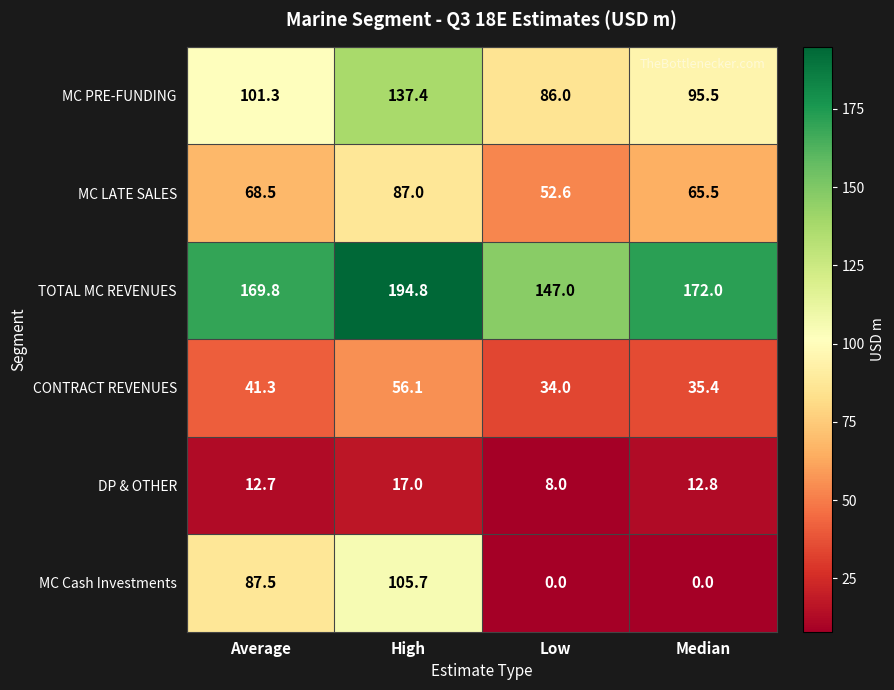

What is the greatest value displayed?

194.8